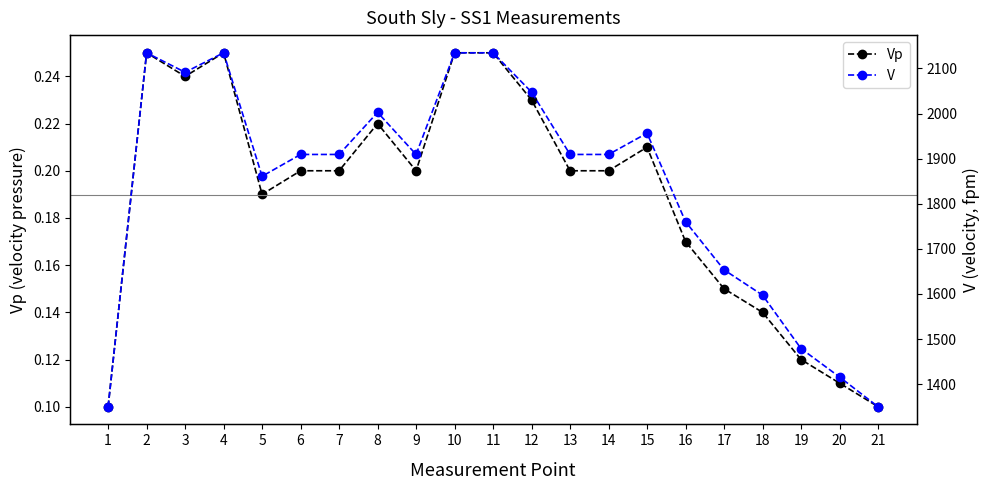

At which category is the sum across all series the highest?

2